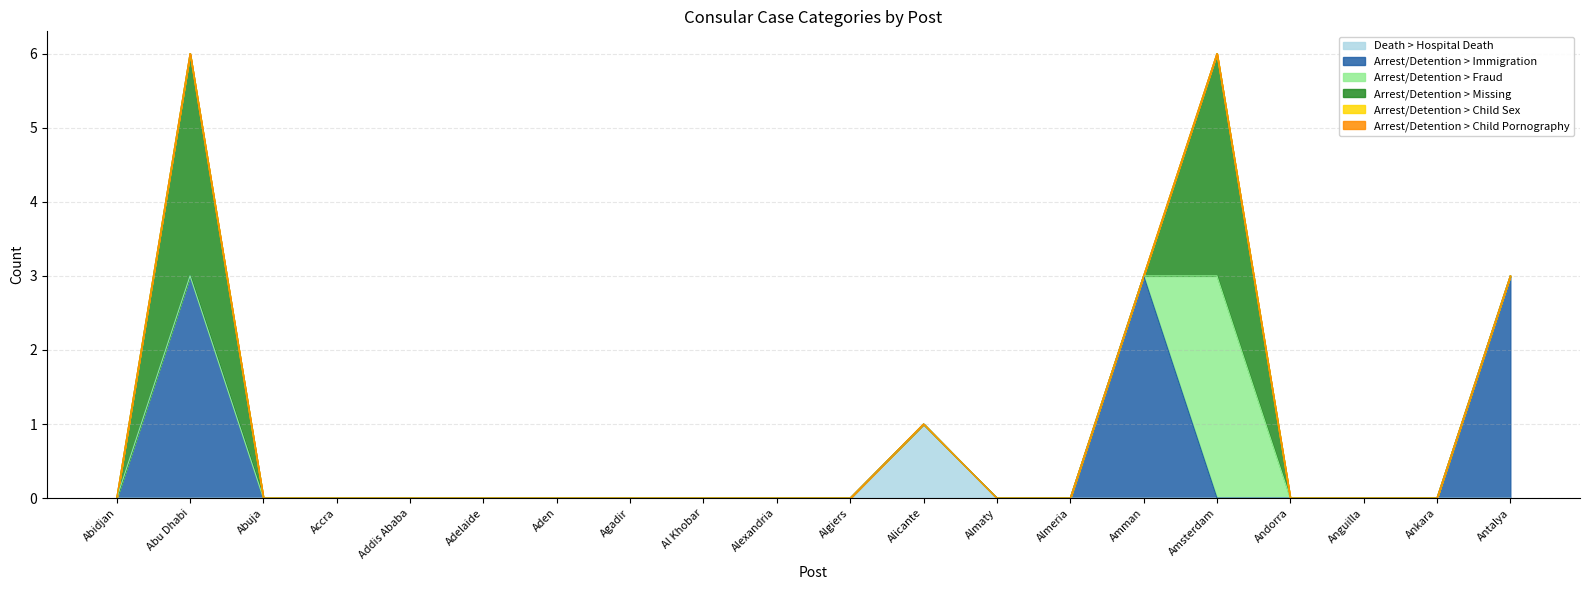

At how many categories does at least one series exceed 0?

5